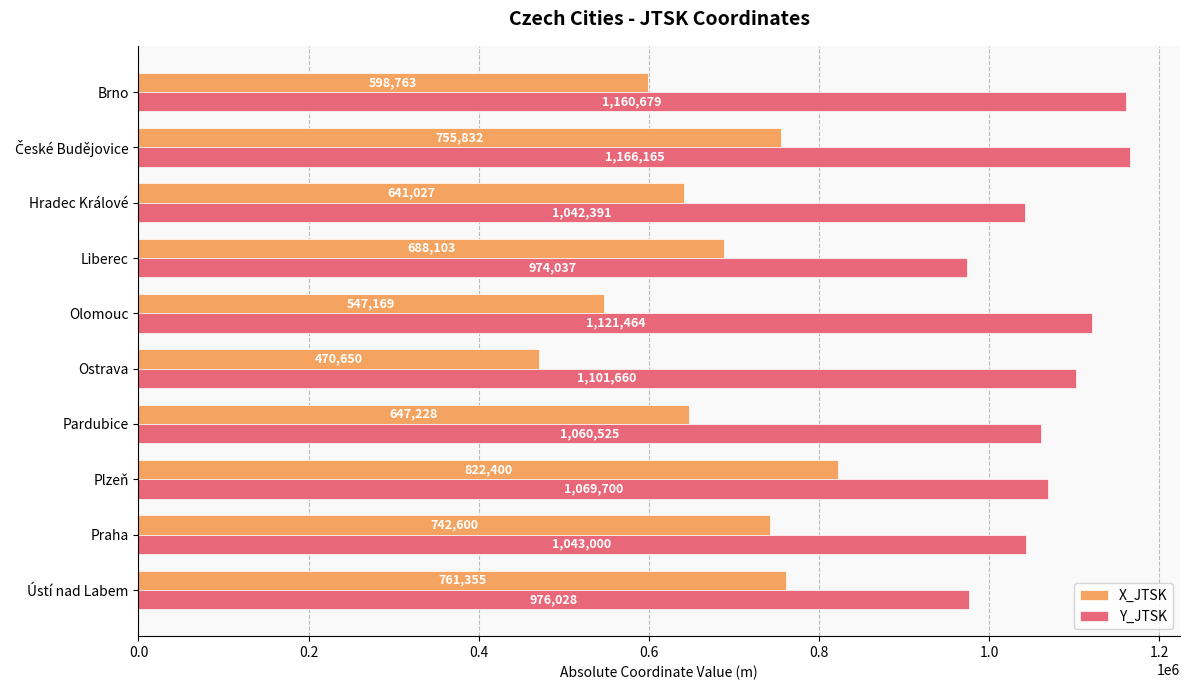

Which label corresponds to the smallest value in the chart?

Ostrava